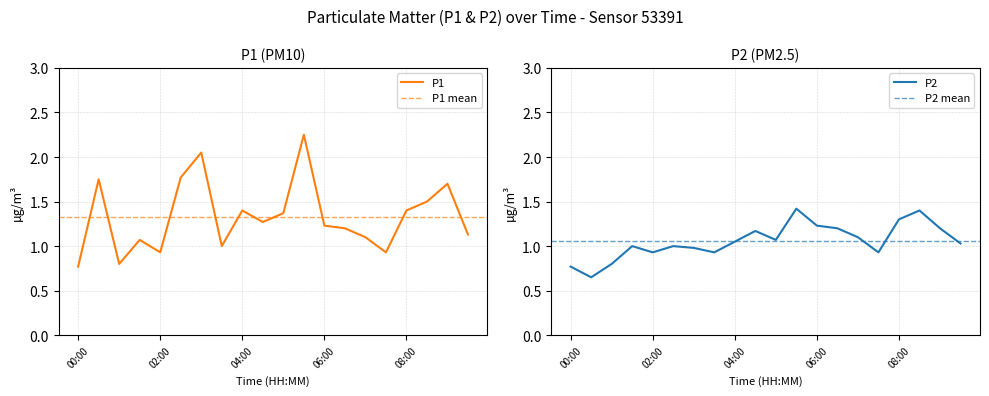

The P2 series shows 1.3 at 08:00. True or false?

True